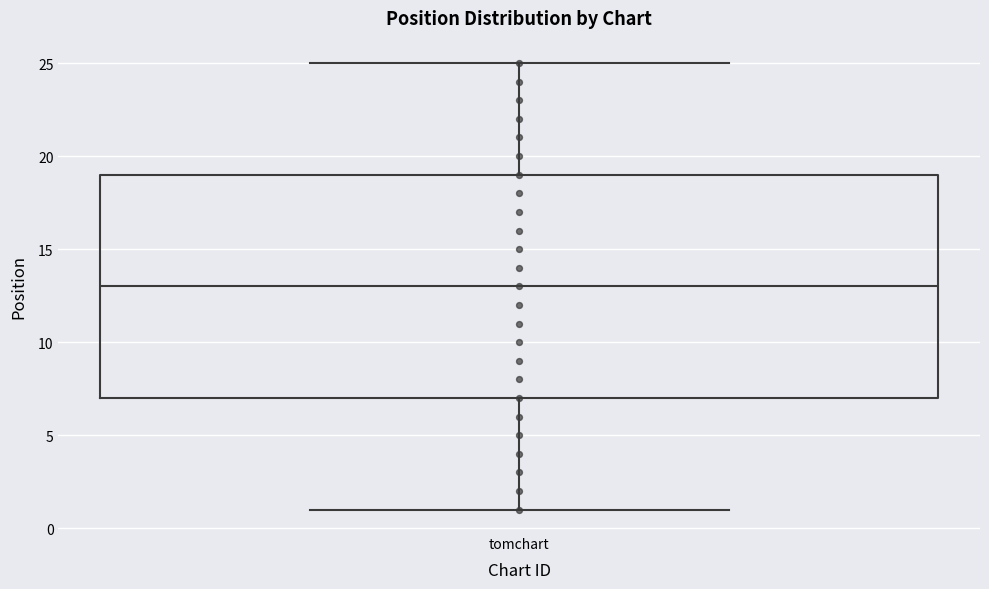

Read this box plot against the y-axis: the position of the median line, the range covered by the box, and the ends of both whiskers. The values are not printed on the chart, so give them approximately, as read against the axis.

median 13, box 7 to 19, whiskers 1 to 25